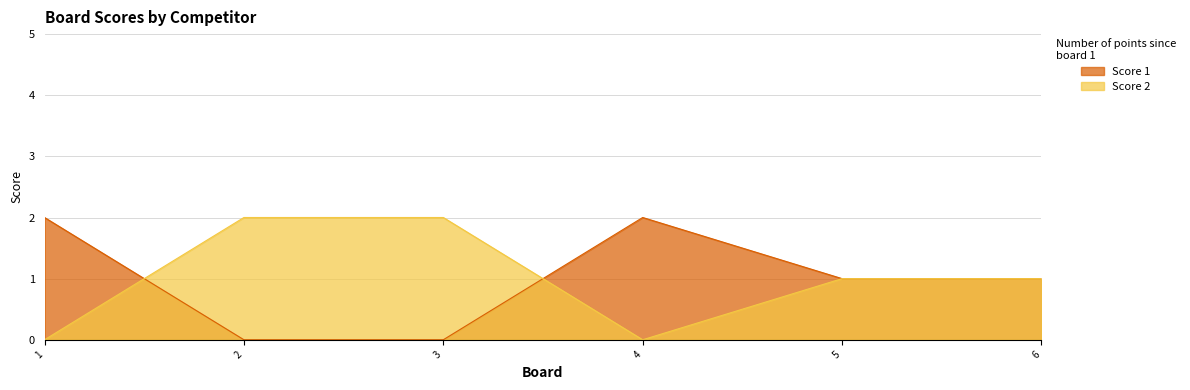

Reading left to right, list all the values displayed in this chart.

Score 1: 2	0	0	2	1	1
Score 2: 0	2	2	0	1	1